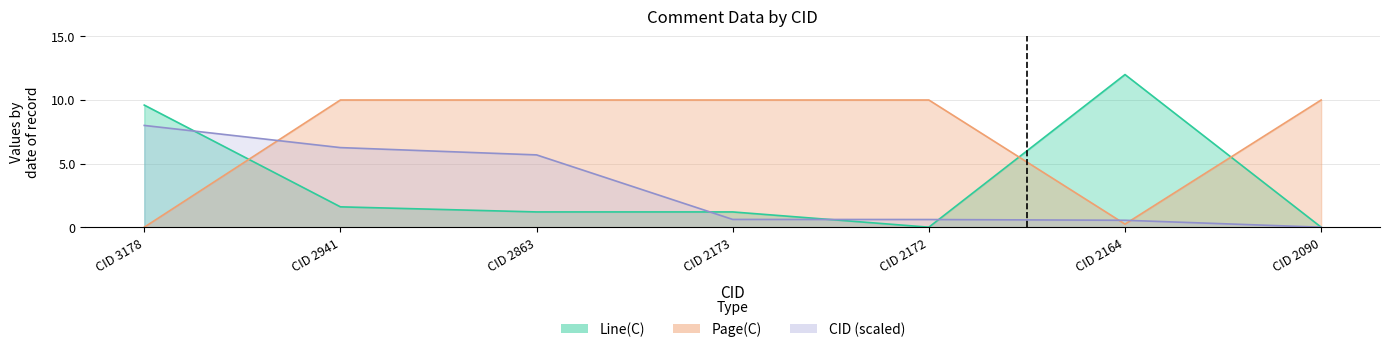

At which category does the chart reach its peak across all series?

CID 2164